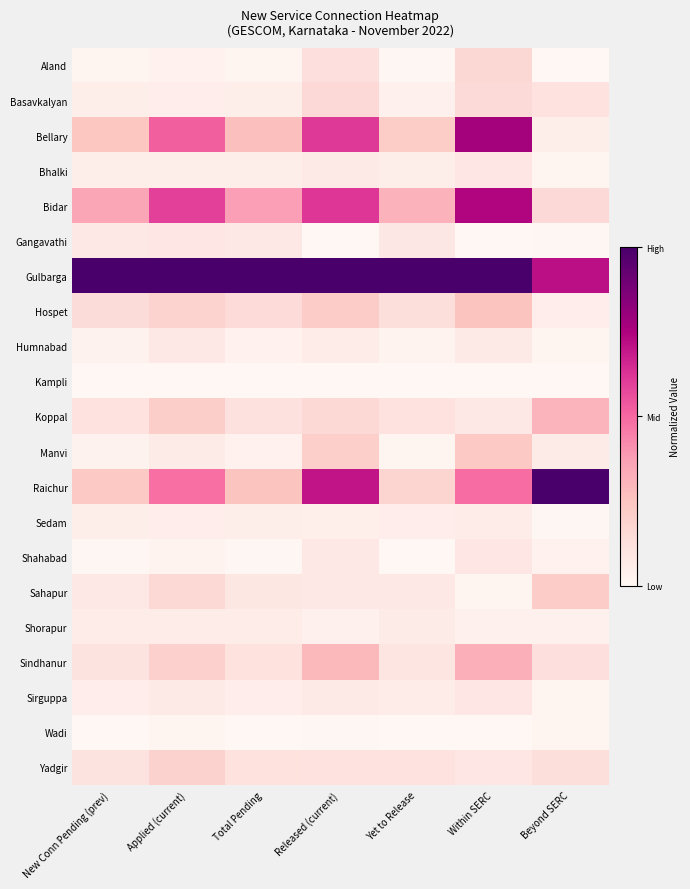

Which label corresponds to the smallest value in the chart?

Beyond SERC